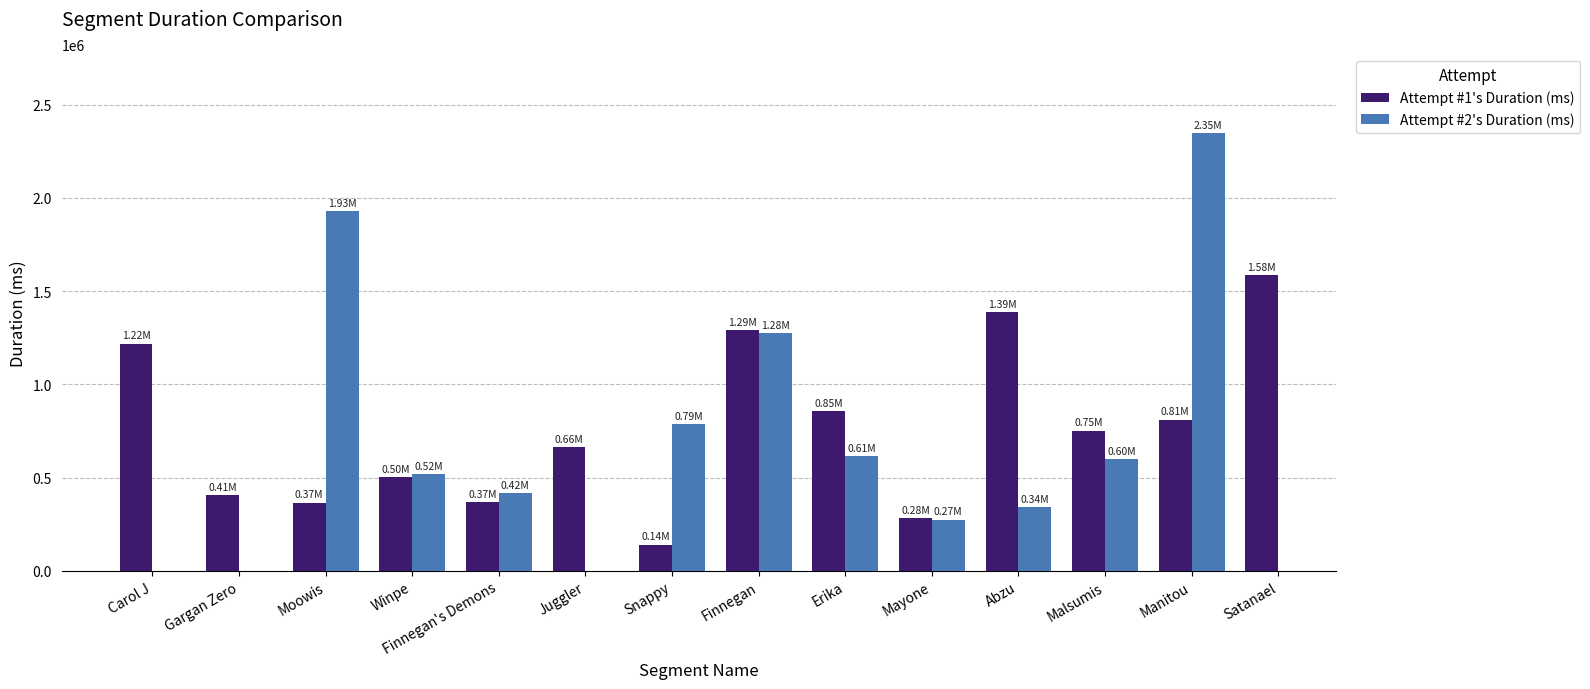

Rank the series at Erika from highest to lowest value.

Attempt #1's Duration (ms), Attempt #2's Duration (ms)